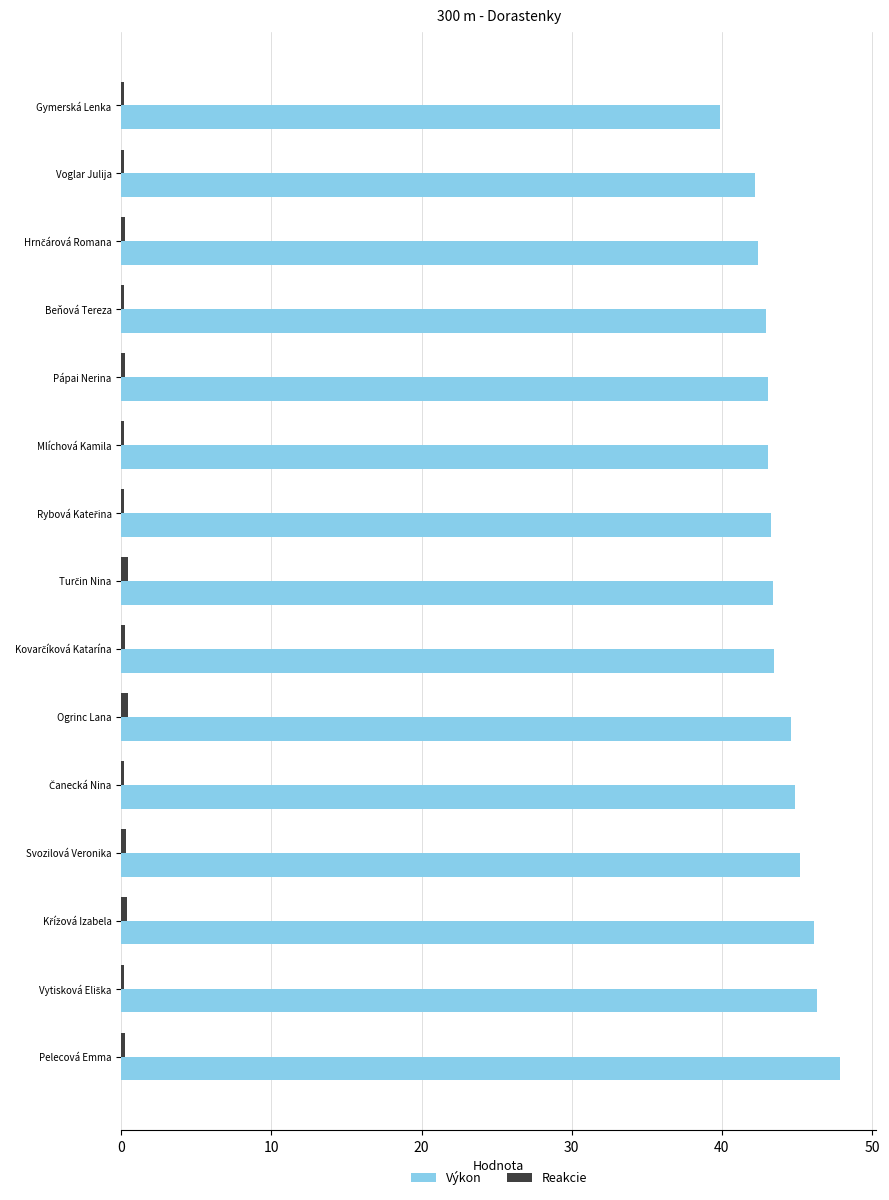

Which series changed the most between Gymerská Lenka and Svozilová Veronika?

Výkon